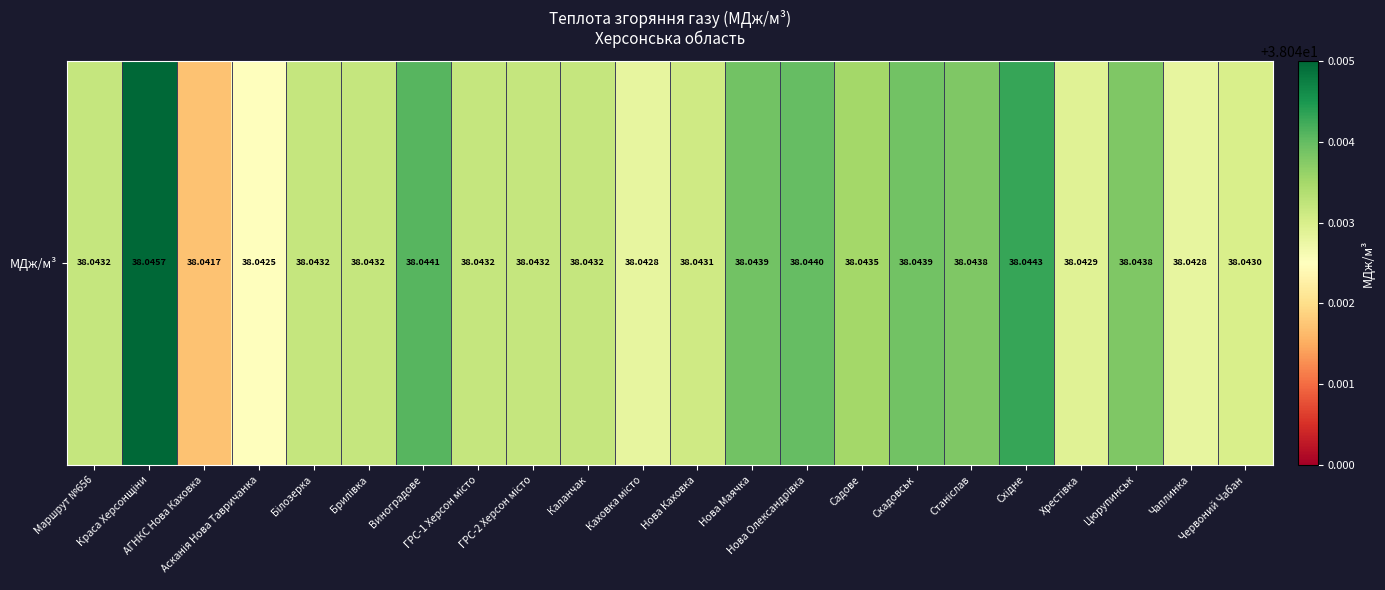

Reading right to left, extract all data points from this chart.

Червоний Чабан=38.0	Чаплинка=38.0	Цюрупинськ=38.0	Хрестівка=38.0	Східне=38.0	Станіслав=38.0	Скадовськ=38.0	Садове=38.0	Нова Олександрівка=38.0	Нова Маячка=38.0	Нова Каховка=38.0	Каховка місто=38.0	Каланчак=38.0	ГРС-2 Херсон місто=38.0	ГРС-1 Херсон місто=38.0	Виноградове=38.0	Брилівка=38.0	Білозерка=38.0	Асканія Нова Тавричанка=38.0	АГНКС Нова Каховка=38.0	Краса Херсонщіни=38.0	Маршрут №656=38.0